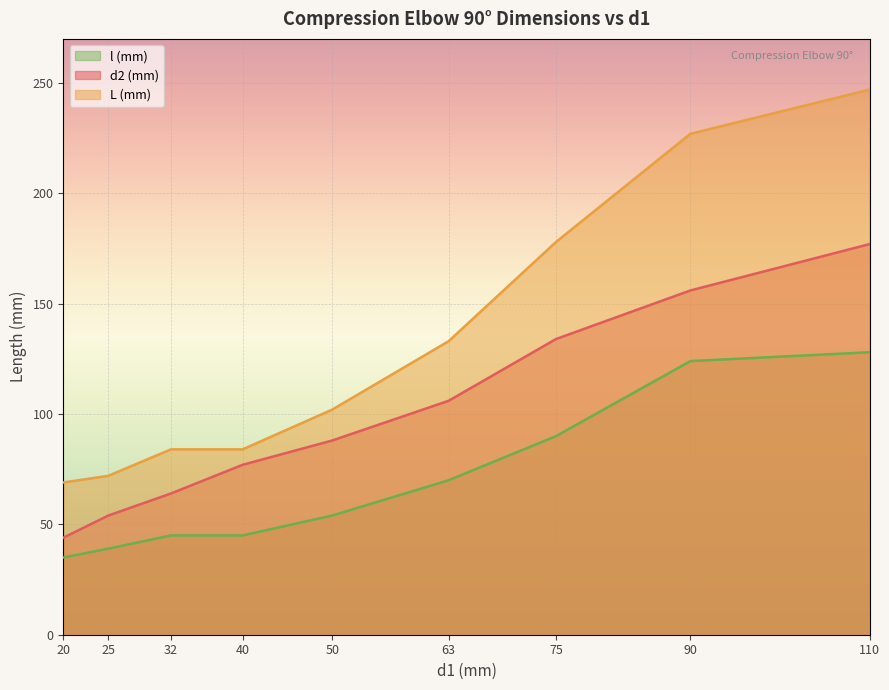

True or false: L (mm) has more than 0 interior local peaks.

False